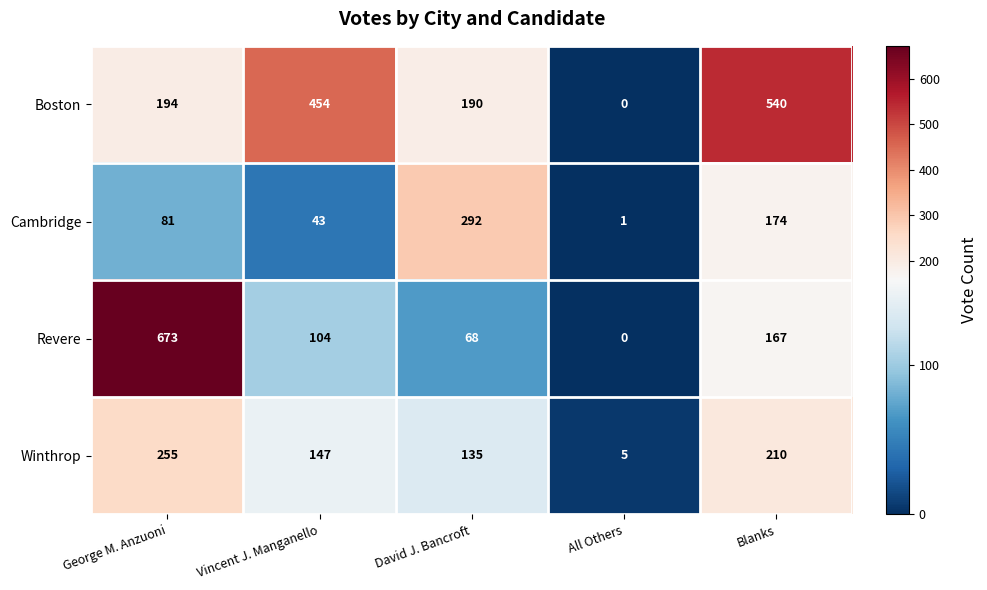

What is the difference between the second highest and minimum values in the Revere series?

167